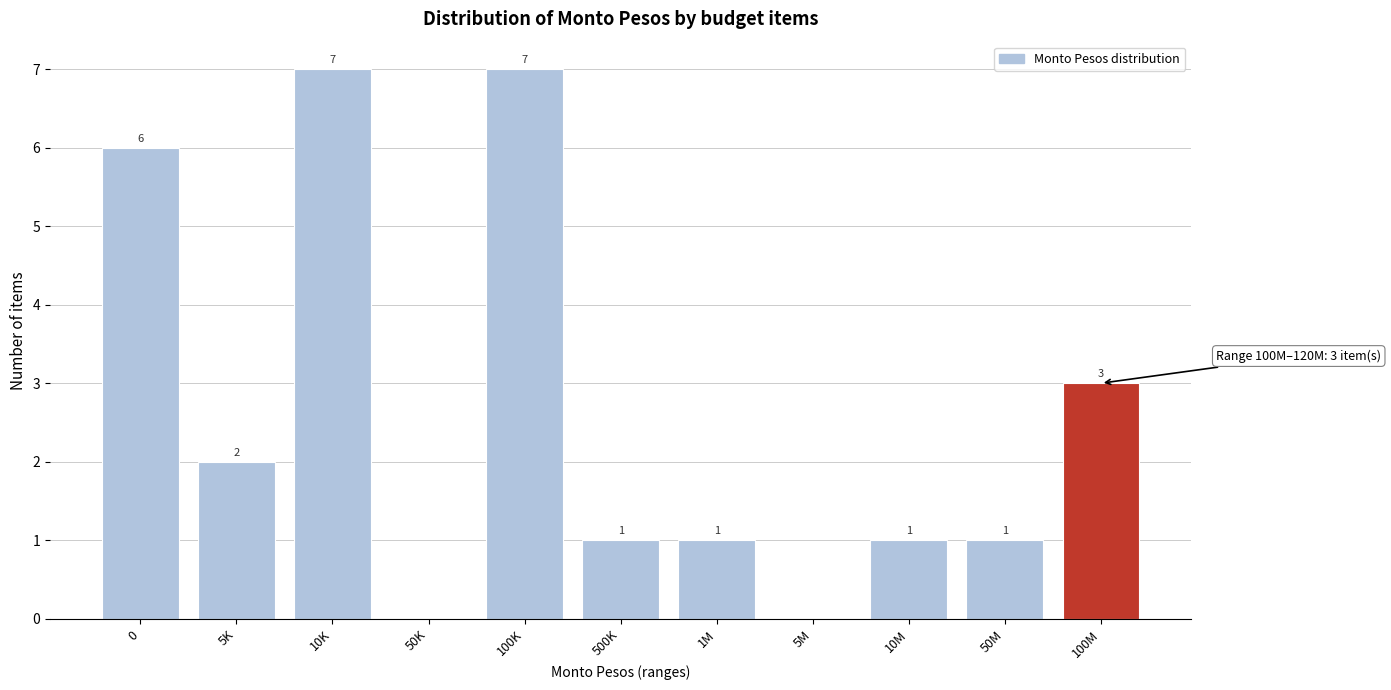

The value at 100K is 11. True or false?

False